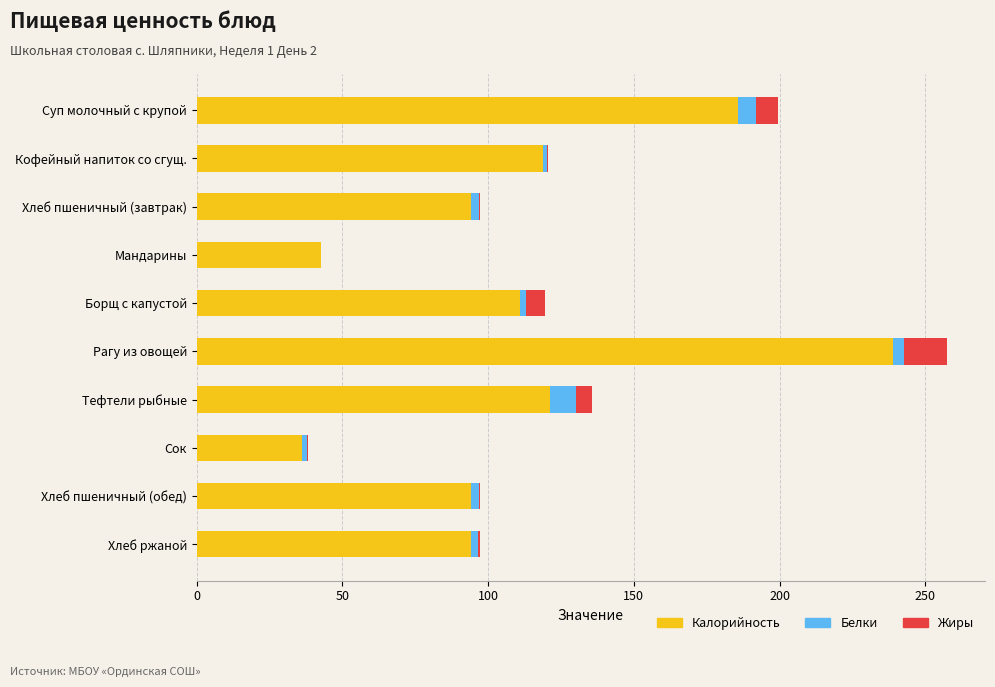

True or false: Калорийность has a value of 266.3 at Суп молочный с крупой.

False